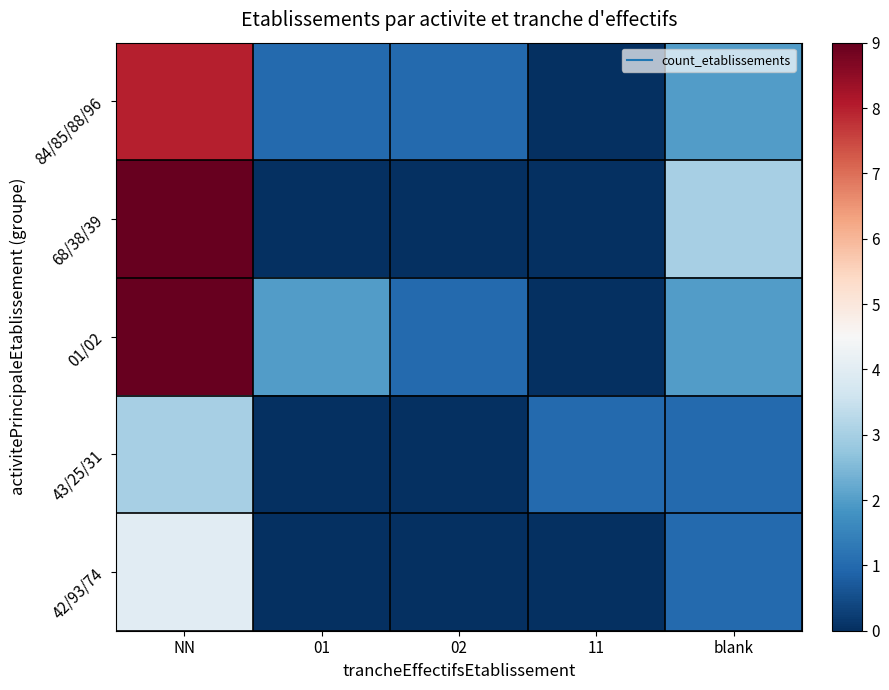

Reading left to right, list all the values displayed in this chart.

84/85/88/96: NN=8	01=1	02=1	11=0	blank=2
68/38/39: NN=9	01=0	02=0	11=0	blank=3
01/02: NN=9	01=2	02=1	11=0	blank=2
43/25/31: NN=3	01=0	02=0	11=1	blank=1
42/93/74: NN=4	01=0	02=0	11=0	blank=1